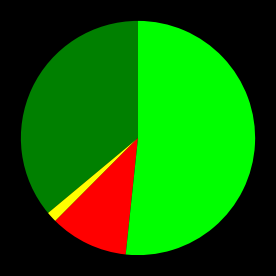

Count the number of slices in the pie.

4